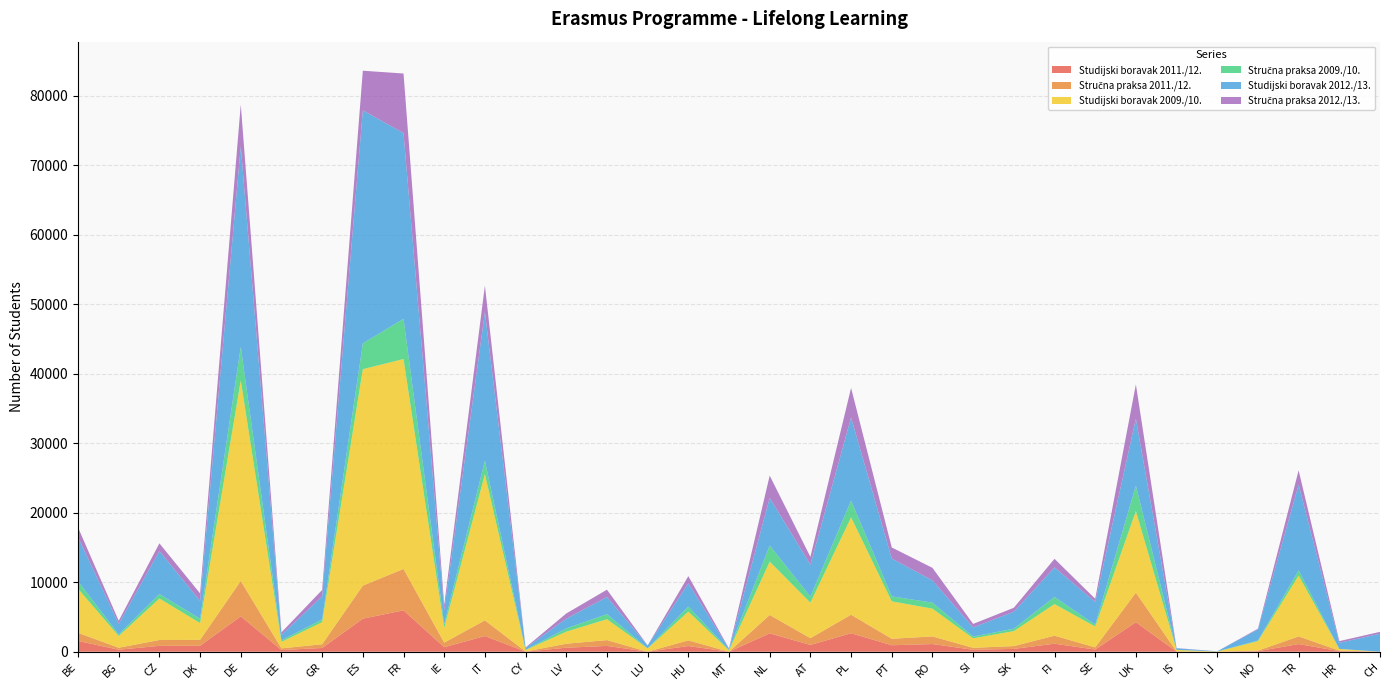

Reading left to right, list all the values displayed in this chart.

Studijski boravak 2011./12.: BE=1549	BG=288	CZ=844	DK=855	DE=5096	EE=241	GR=538	ES=4756	FR=5958	IE=653	IT=2258	CY=15	LV=575	LT=837	LU=2	HU=817	MT=0	NL=2644	AT=975	PL=2662	PT=933	RO=1101	SI=281	SK=406	FI=1154	SE=314	UK=4256	IS=16	LI=3	NO=79	TR=1102	HR=83	CH=0
Stručna praksa 2011./12.: BE=1171	BG=288	CZ=844	DK=855	DE=5096	EE=241	GR=538	ES=4756	FR=5958	IE=653	IT=2258	CY=15	LV=575	LT=837	LU=2	HU=817	MT=0	NL=2644	AT=975	PL=2662	PT=933	RO=1101	SI=281	SK=406	FI=1154	SE=314	UK=4256	IS=16	LI=3	NO=79	TR=1102	HR=83	CH=0
Studijski boravak 2009./10.: BE=6347	BG=1687	CZ=5975	DK=2416	DE=28854	EE=939	GR=3179	ES=31158	FR=30213	IE=2128	IT=21039	CY=216	LV=1736	LT=3002	LU=468	HU=4140	MT=189	NL=7678	AT=5112	PL=14021	PT=5388	RO=3994	SI=1368	SK=2151	FI=4549	SE=2997	UK=11723	IS=225	LI=25	NO=1356	TR=8758	HR=235	CH=0
Stručna praksa 2009./10.: BE=1078	BG=236	CZ=637	DK=622	DE=4825	EE=214	GR=389	ES=3710	FR=5787	IE=528	IT=1921	CY=17	LV=467	LT=725	LU=23	HU=719	MT=67	NL=2320	AT=878	PL=2408	PT=711	RO=865	SI=250	SK=353	FI=1020	SE=269	UK=3670	IS=10	LI=6	NO=94	TR=742	HR=0	CH=0
Studijski boravak 2012./13.: BE=6329	BG=1521	CZ=6185	DK=2565	DE=28887	EE=789	GR=3325	ES=33548	FR=26740	IE=1976	IT=21411	CY=277	LV=1399	LT=2470	LU=400	HU=3351	MT=141	NL=6853	AT=4602	PL=11960	PT=5449	RO=3212	SI=1316	SK=2443	FI=4258	SE=3275	UK=9642	IS=229	LI=23	NO=1604	TR=12344	HR=882	CH=2589
Stručna praksa 2012./13.: BE=1412	BG=431	CZ=1114	DK=1081	DE=6004	EE=364	GR=924	ES=5701	FR=8571	IE=786	IT=3813	CY=73	LV=750	LT=1059	LU=5	HU=1036	MT=67	NL=3208	AT=1112	PL=4259	PT=1592	RO=1799	SI=505	SK=565	FI=1238	SE=453	UK=4930	IS=26	LI=3	NO=103	TR=2055	HR=242	CH=271